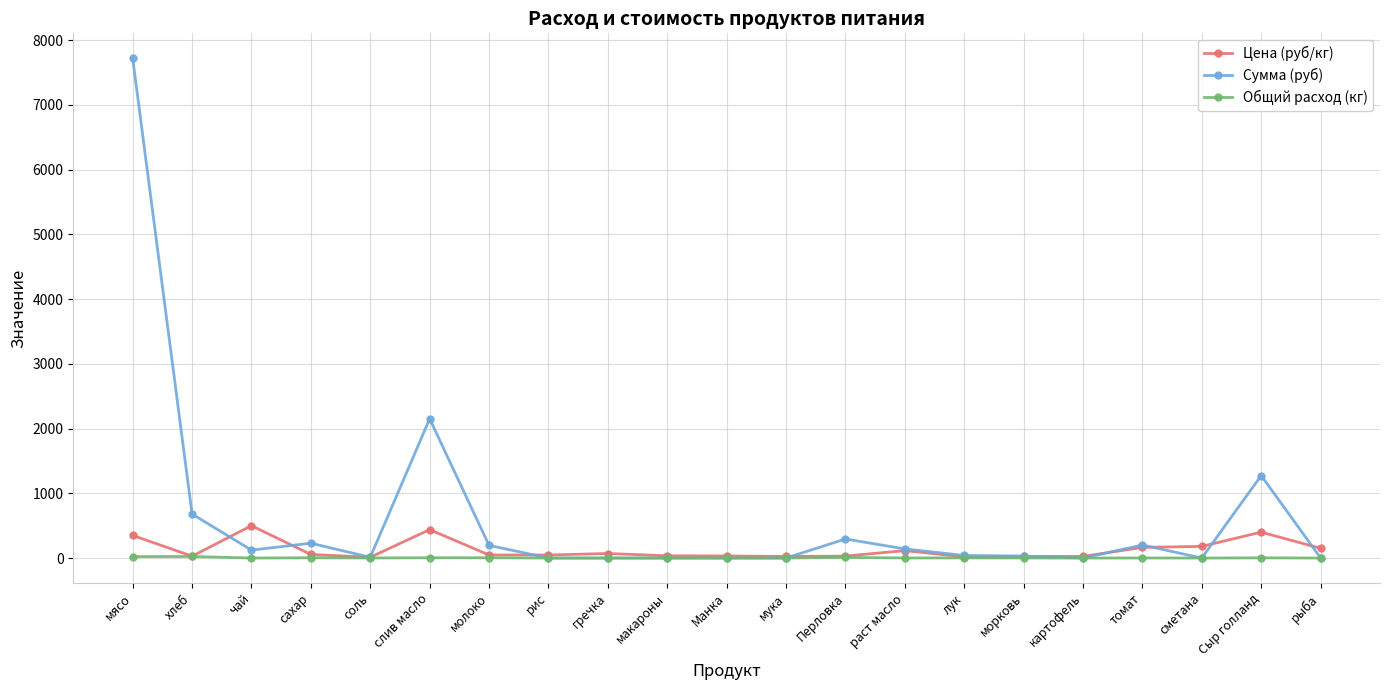

True or false: Общий расход (кг) has a value of 0.0 at Манка.

True